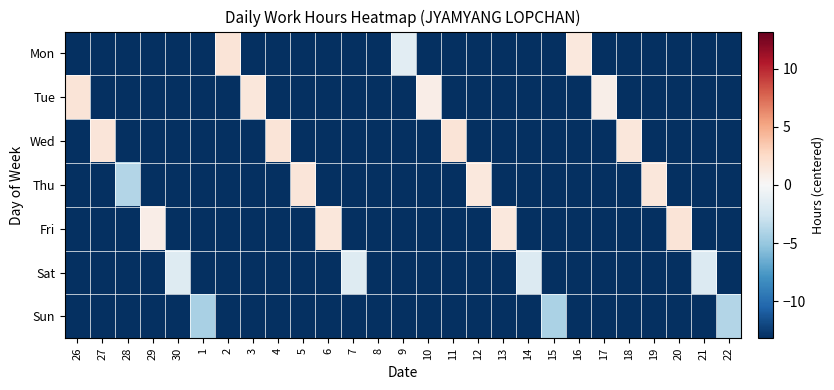

How many distinct data groups are displayed?

7